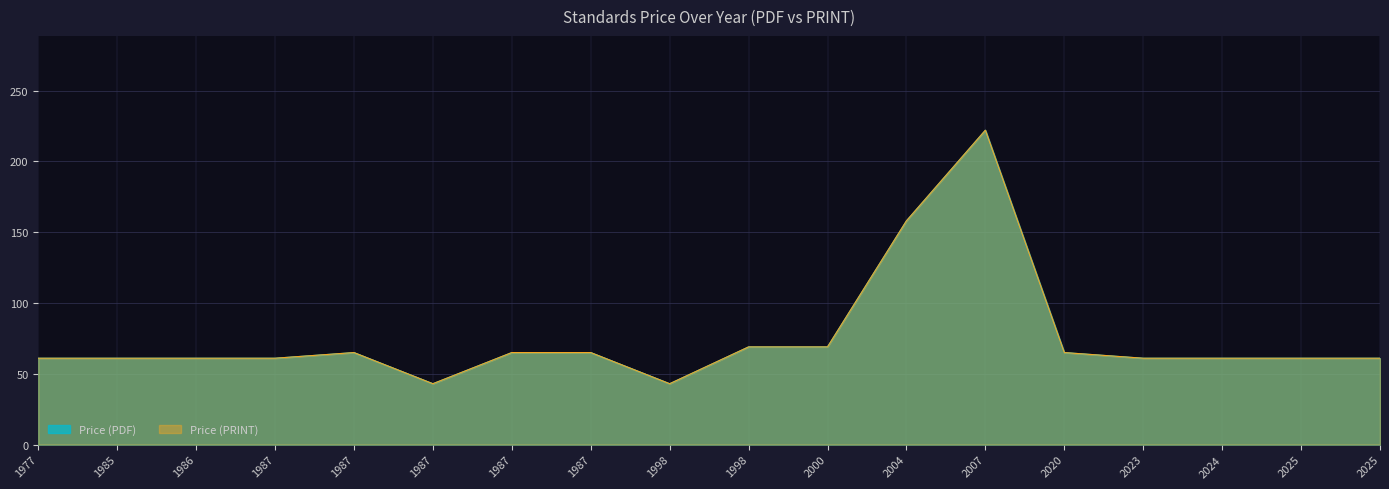

Is it true that Price (PRINT) equals 65 at 2020?

True